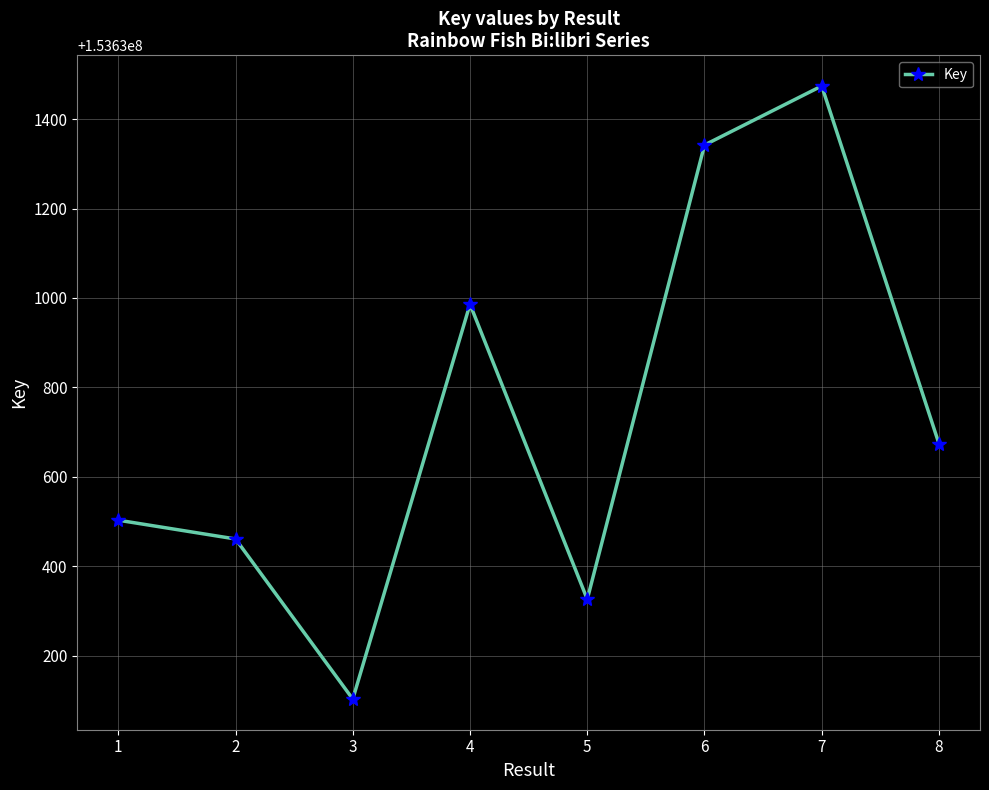

Which has a higher value, 2 or 8?

8